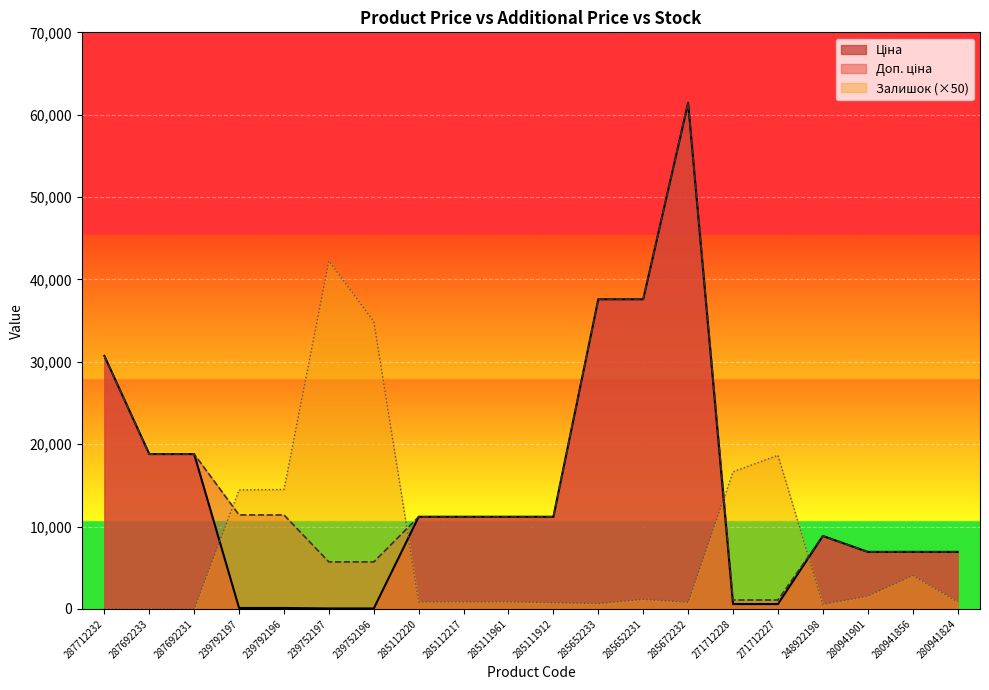

True or false: Залишок and Доп. ціна cross at least once.

True